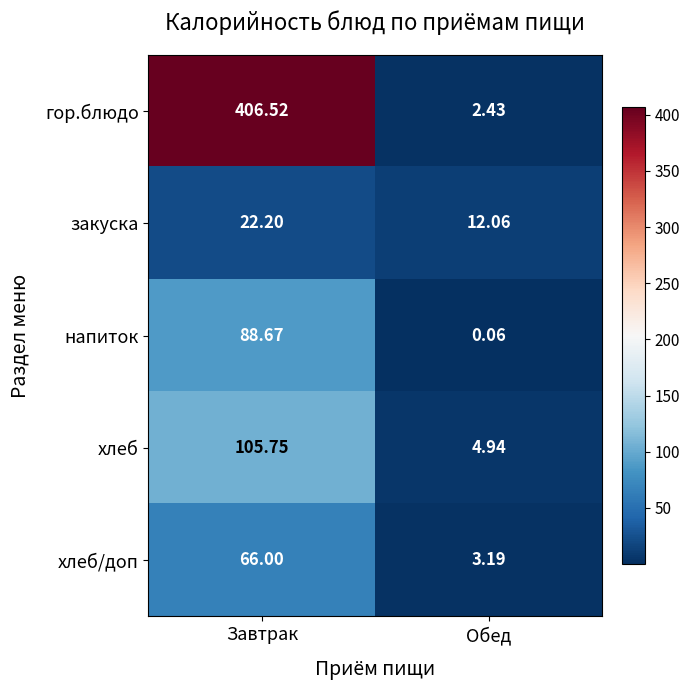

At Завтрак, list the series in order from smallest to largest.

закуска, хлеб/доп, напиток, хлеб, гор.блюдо